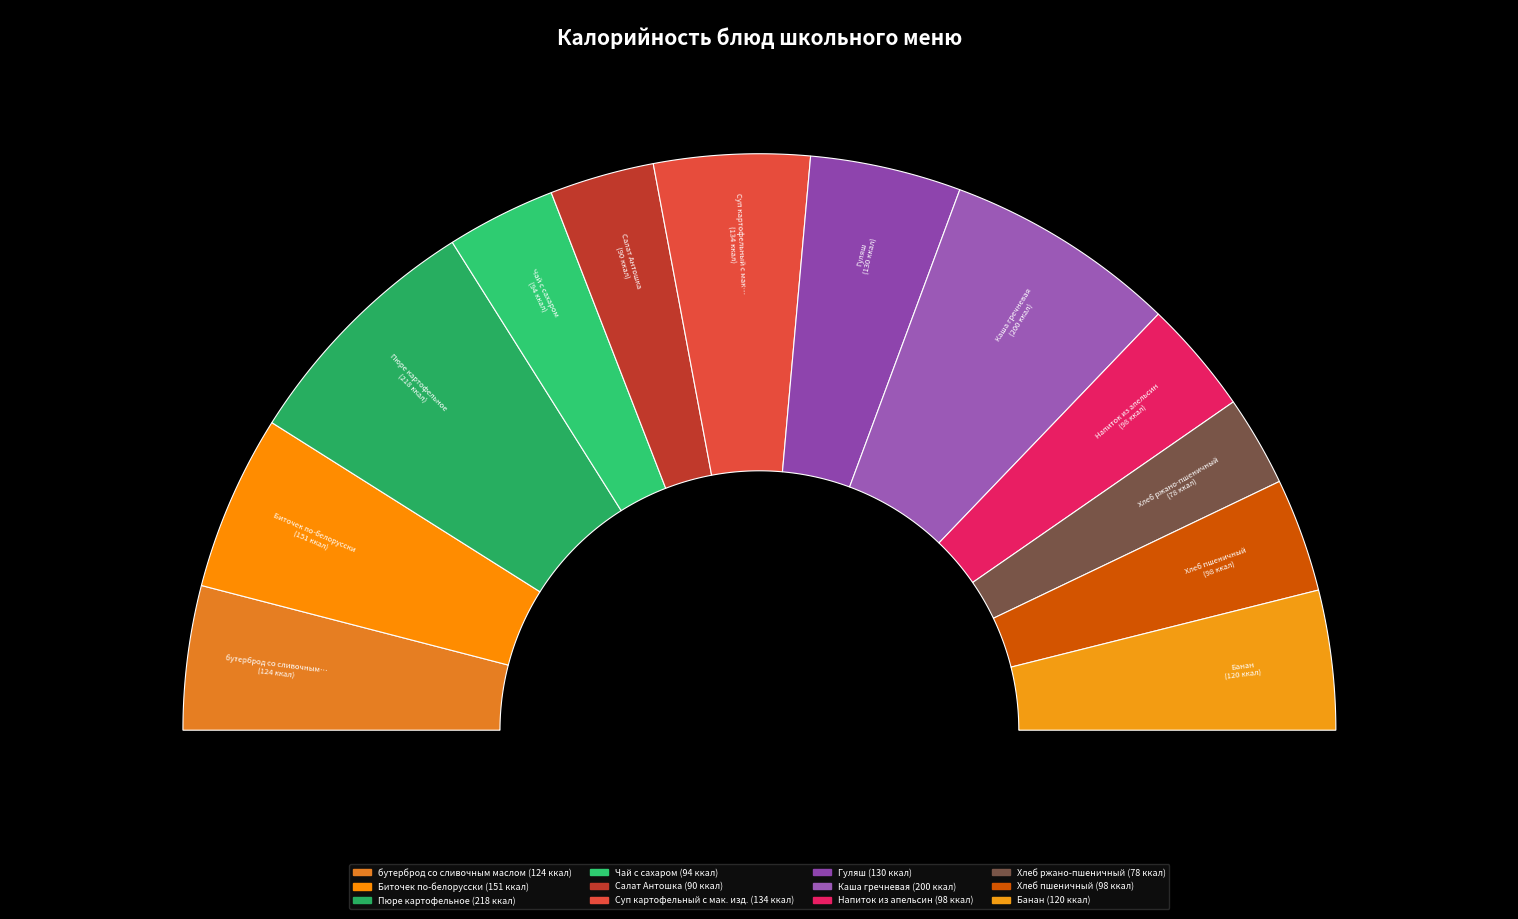

How many slices are in this pie chart?

12